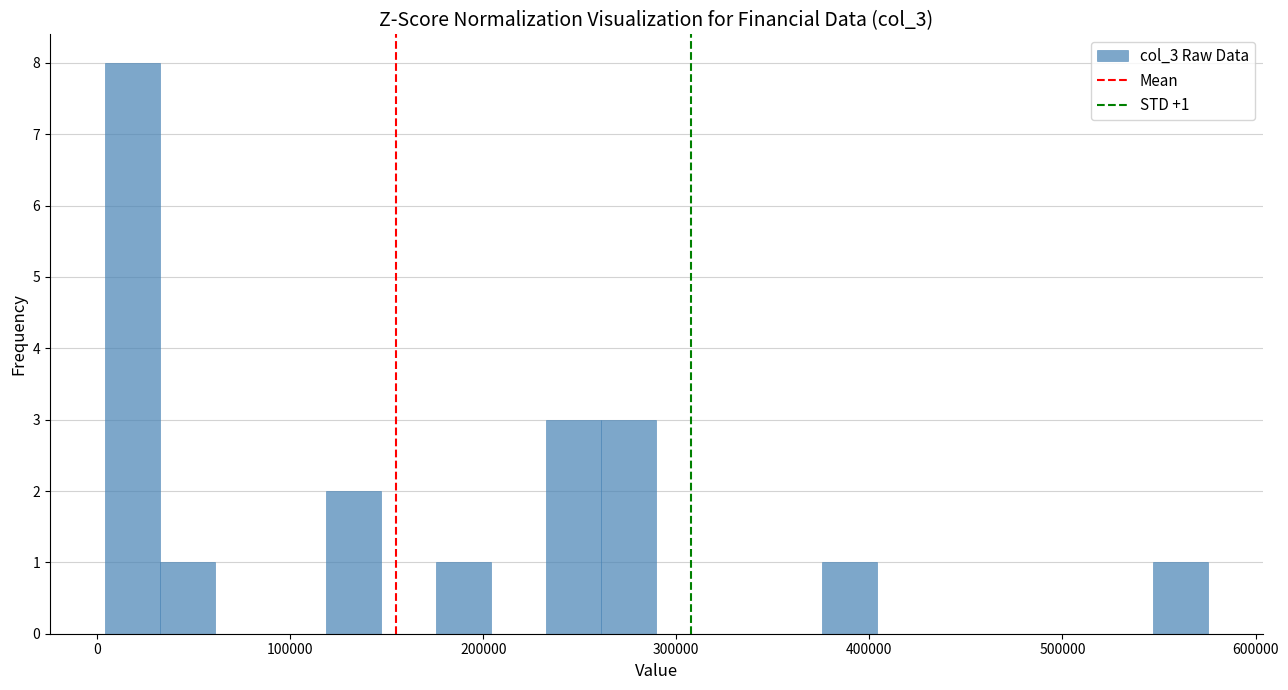

Around what value on the x-axis is the tallest bar? Give the approximate position of its centre, as read against the axis.

20000